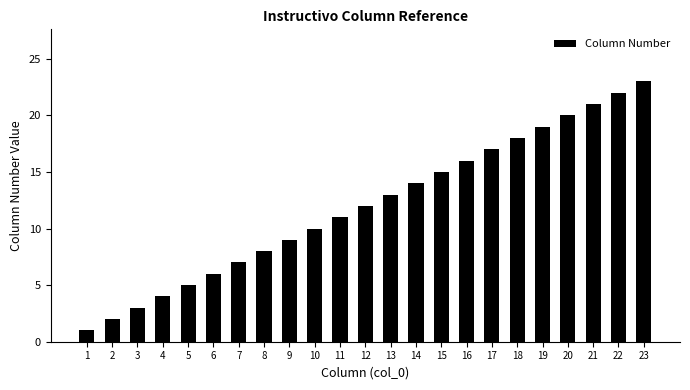

What is the difference between the second highest and second lowest values?

20